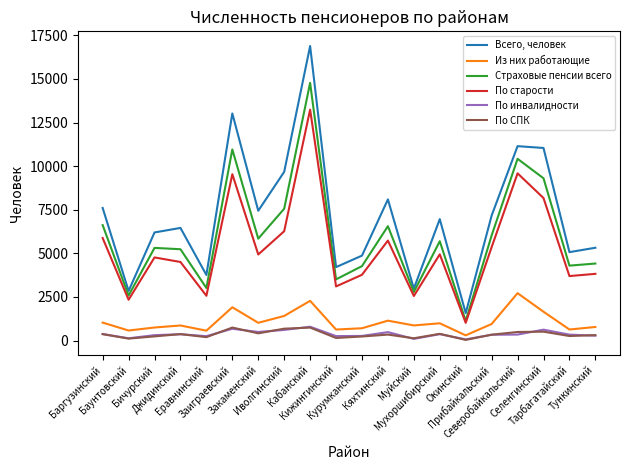

What is the maximum value for Из них работающие?

2716